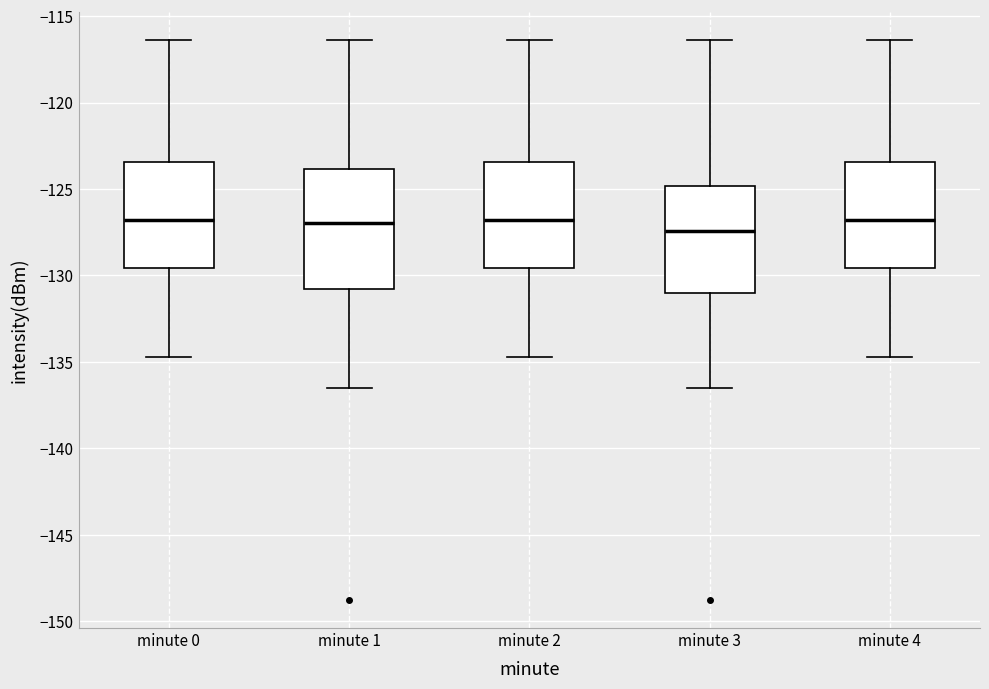

Comparing the boxes themselves (not the whiskers), which one is the tallest?

minute 1